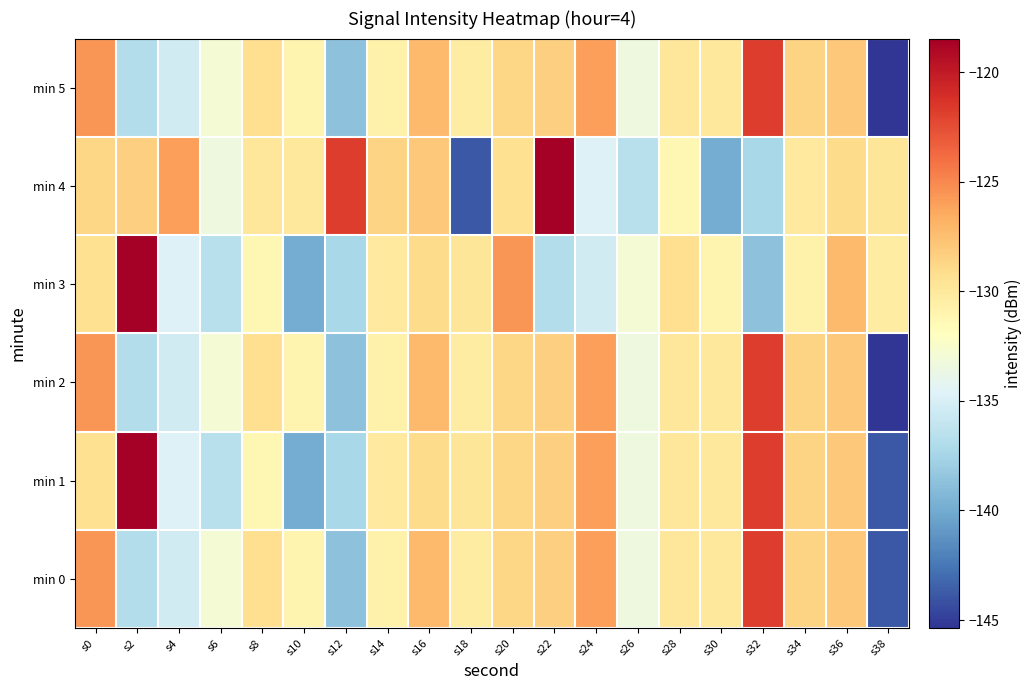

What is the difference between the highest and lowest values at s24?

9.3